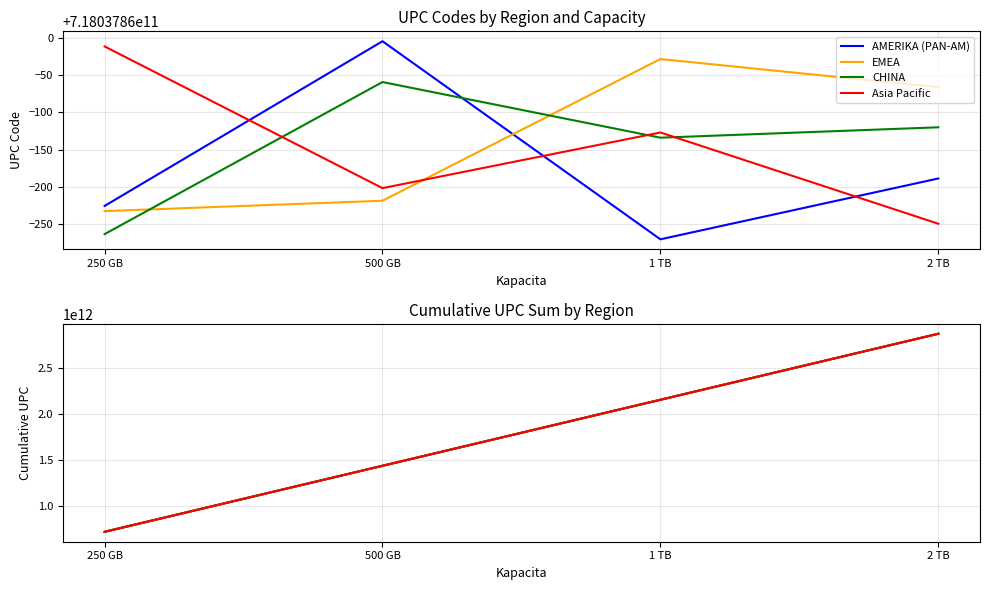

True or false: Asia Pacific has more than 1 points higher than both neighbors.

False